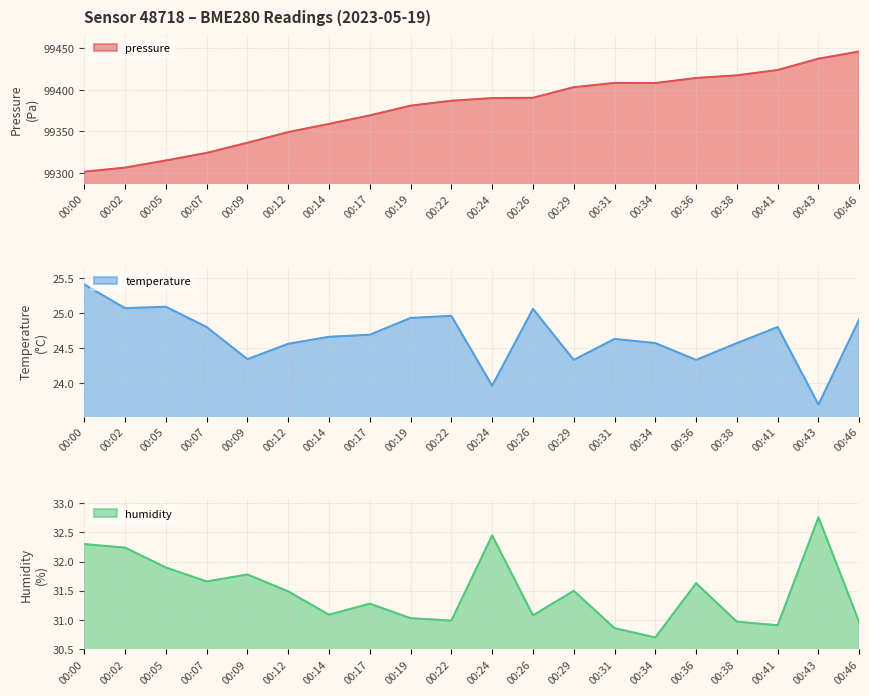

What is the sum of all pressure (line) values?

1987568.0